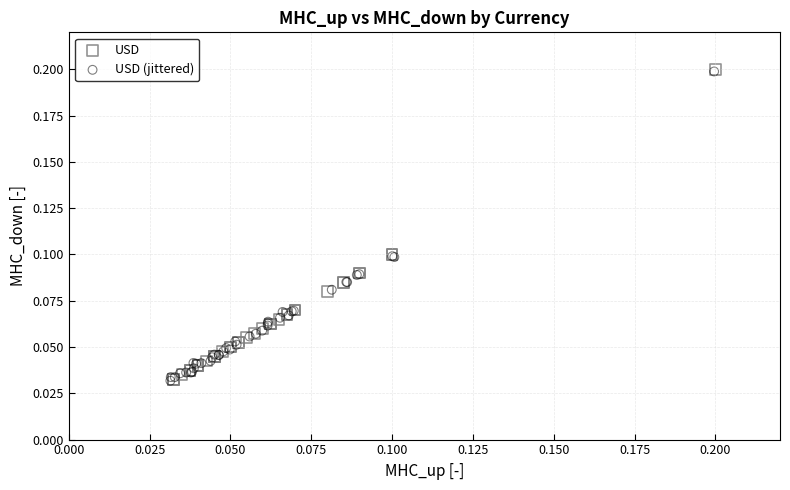

Which series has the widest spread of Y values?

USD